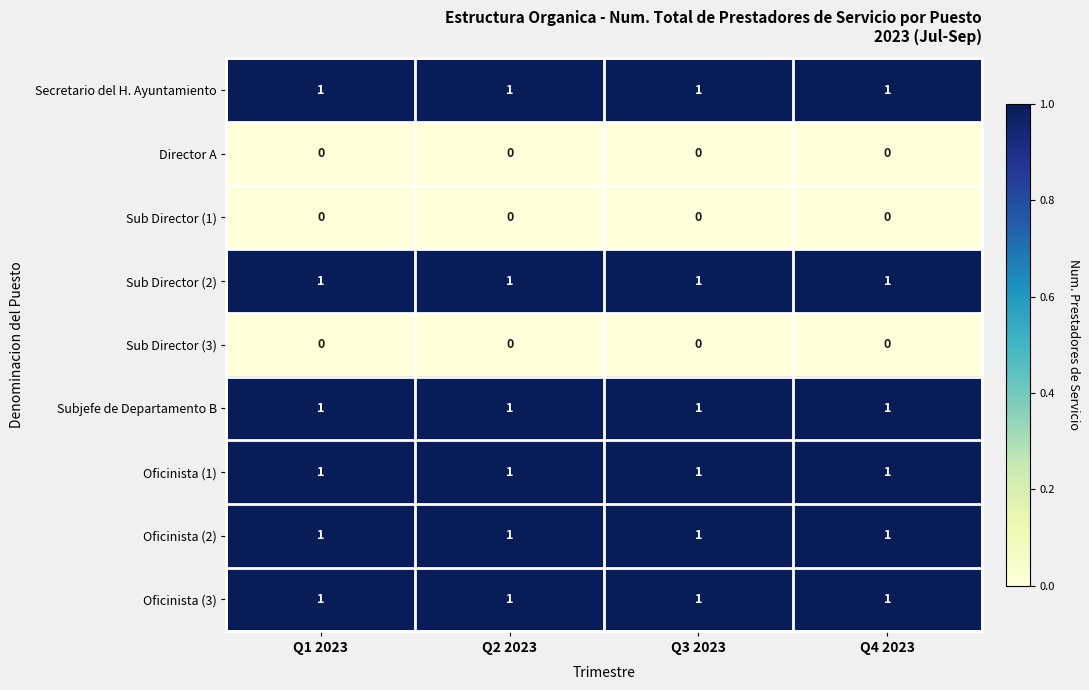

What is the total value across all series at Q1 2023?

6